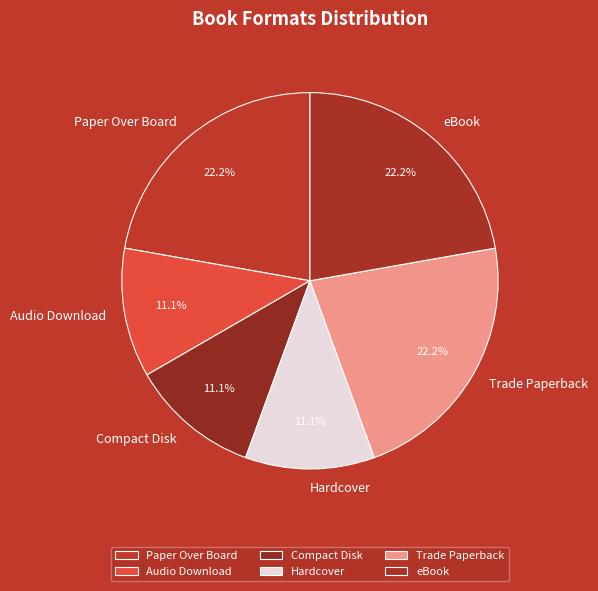

Does Compact Disk represent more than half of the total?

No